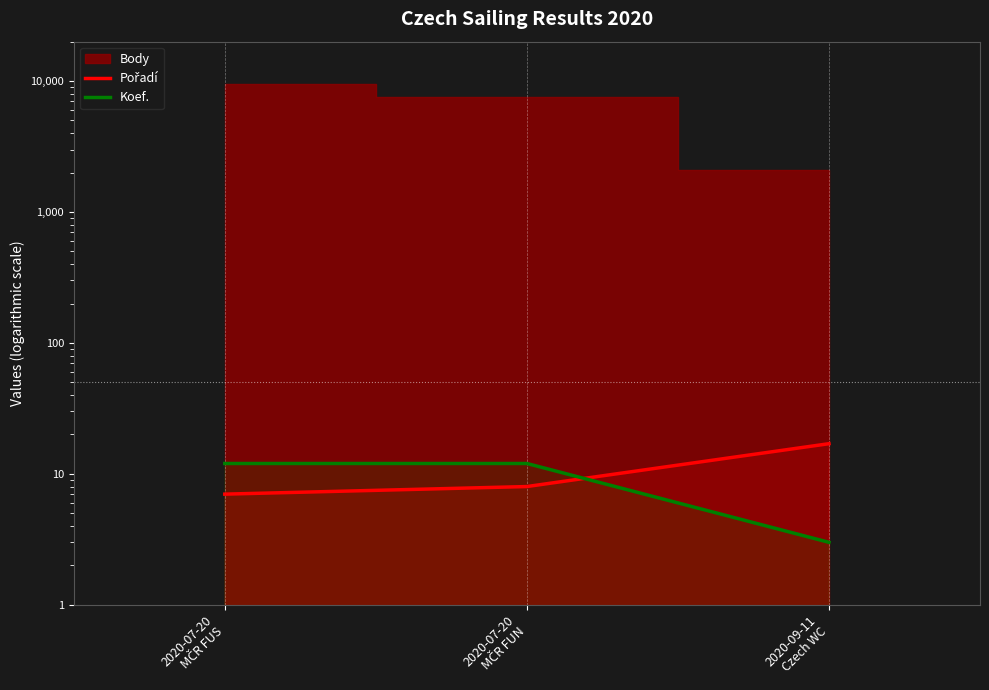

Is the value of Koef. at 2020-07-20
MČR FUN greater than the value of Pořadí at 2020-07-20
MČR FUS?

Yes